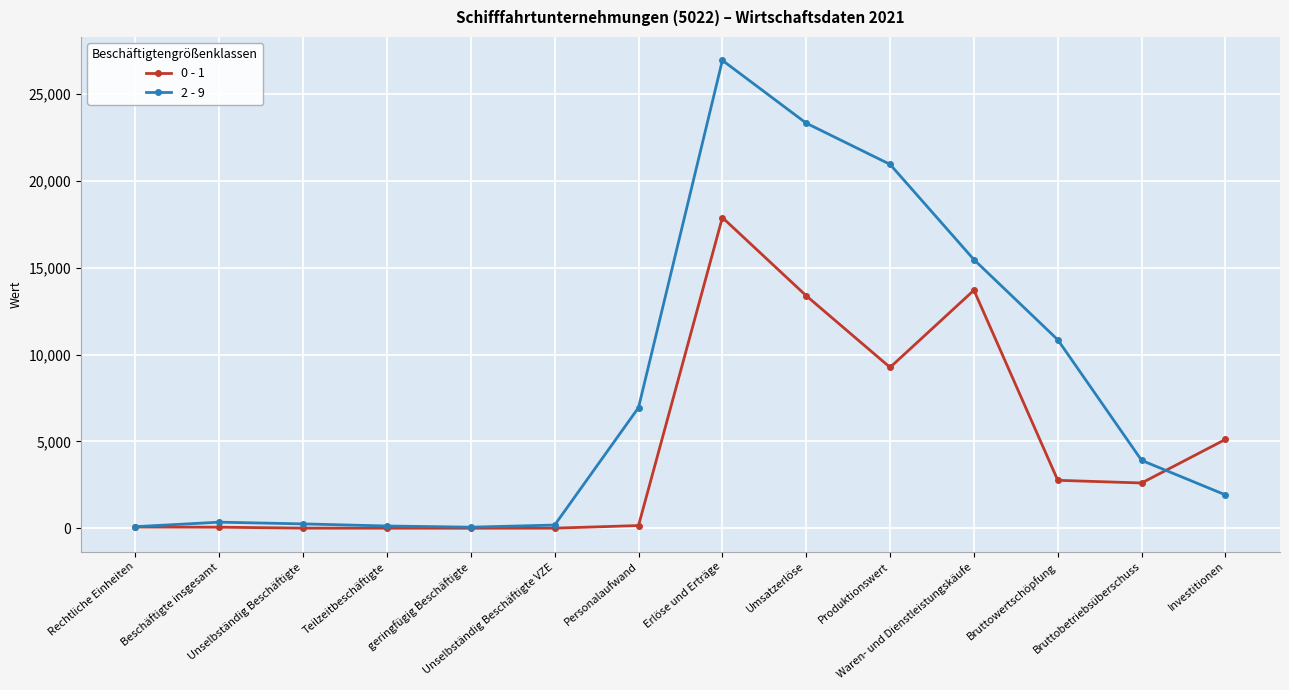

Which series has the largest range (max minus min)?

2 - 9